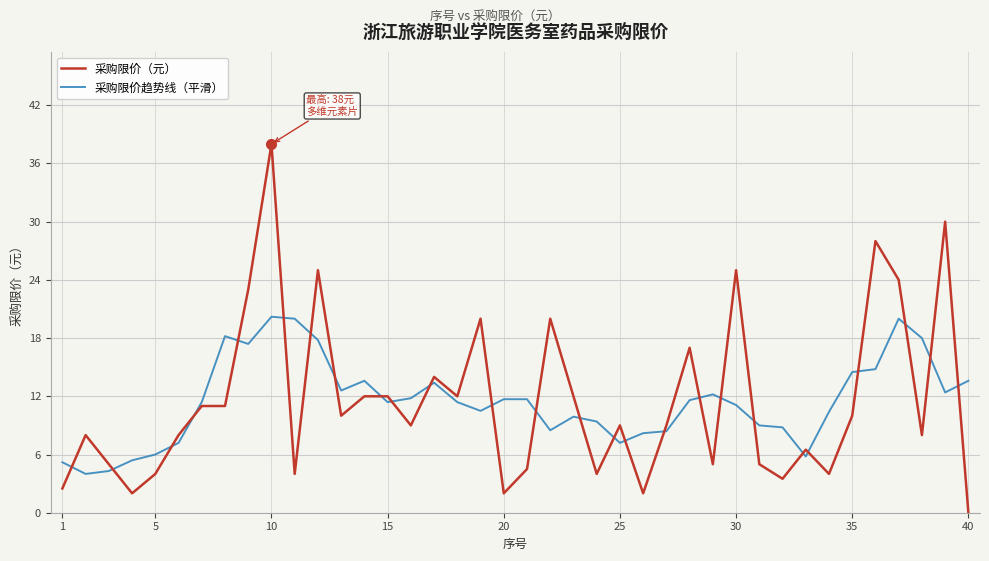

Which series has the largest range (max minus min)?

采购限价（元）